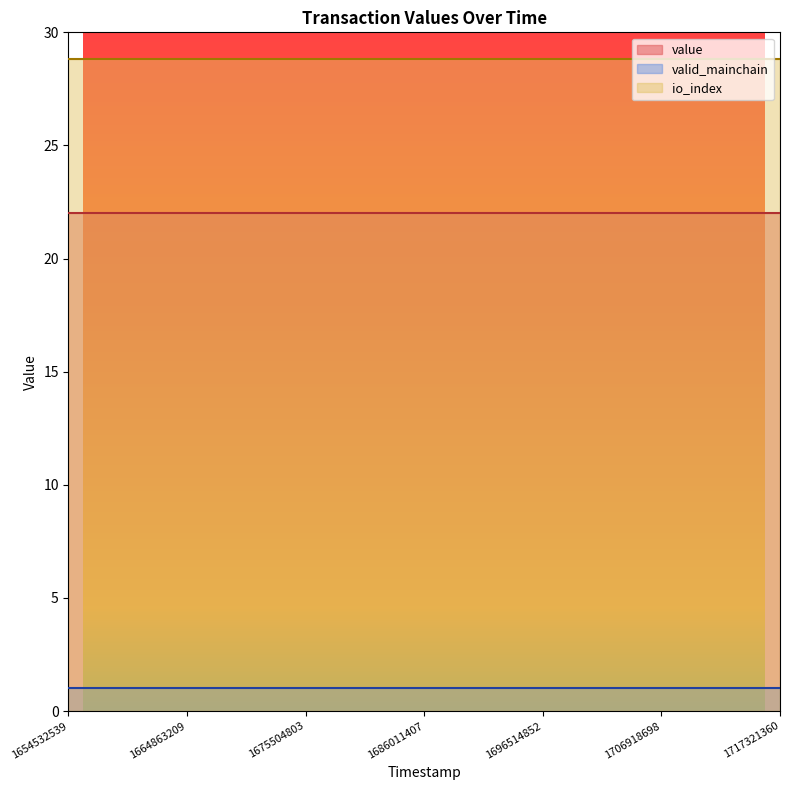

Which has a higher value, 1704316032 or 1680738127?

1704316032